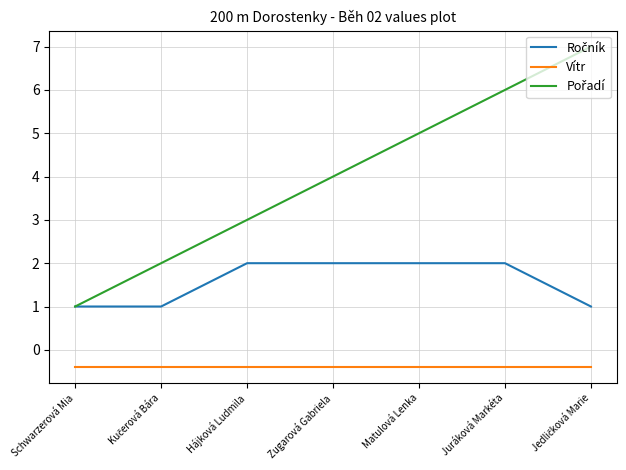

What is the total value across all series at Juráková Markéta?

7.6